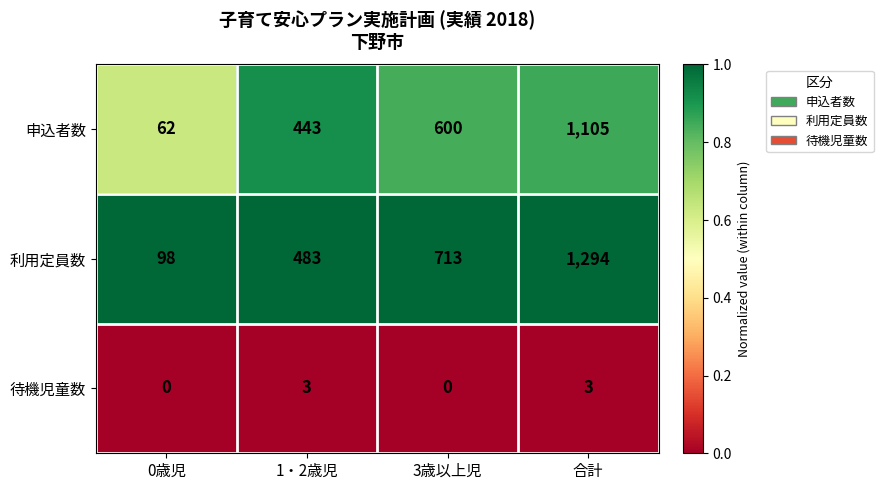

What is the maximum value shown in the chart?

1294